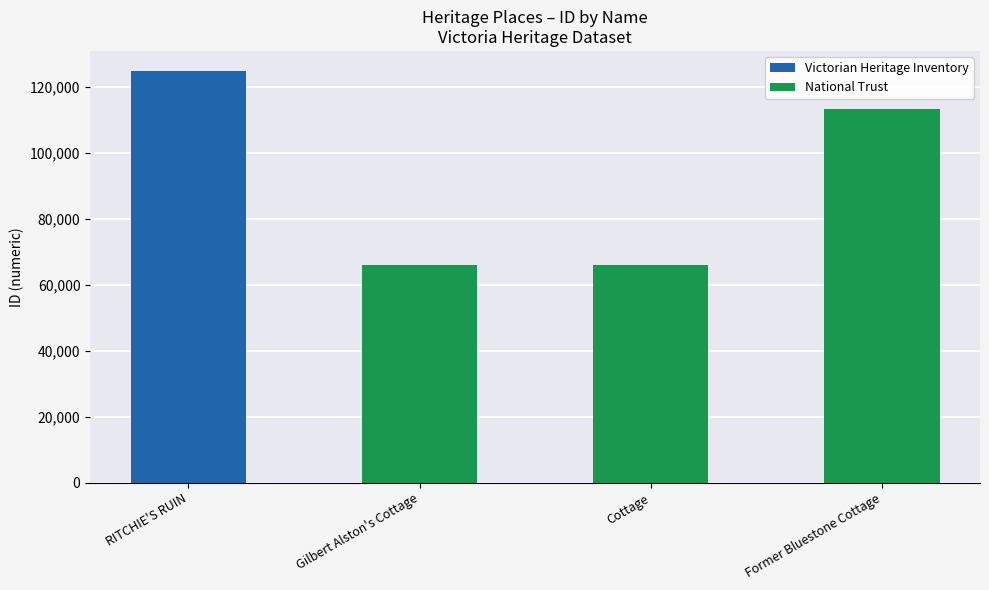

What is the difference between the values at Cottage and Former Bluestone Cottage?

47327